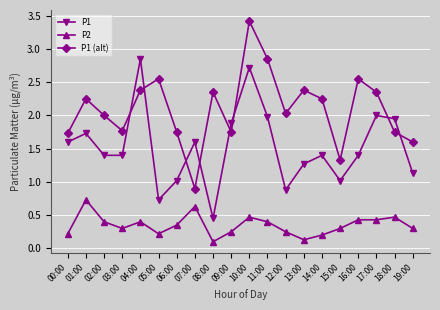

At which label does P1 (alt) reach its minimum?

07:00